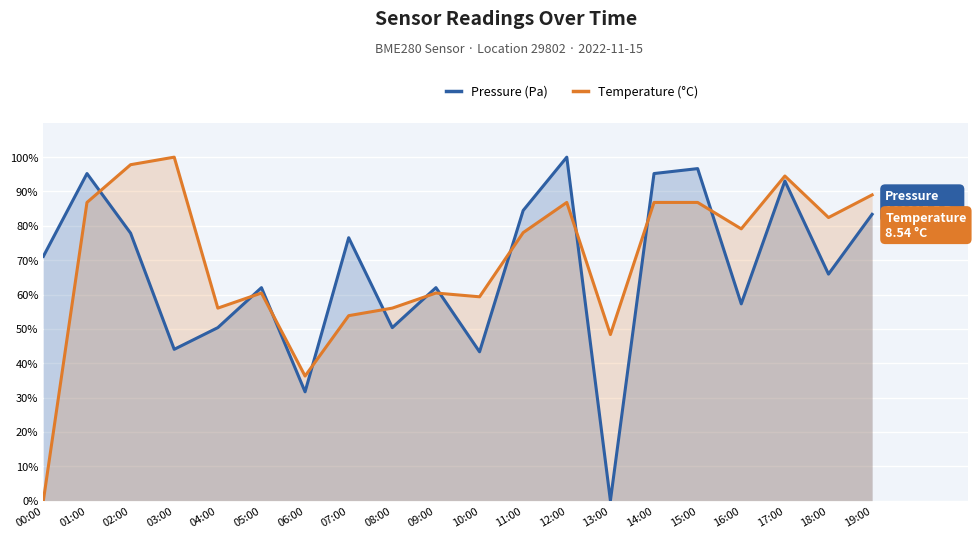

At how many categories does at least one series exceed 4?

20